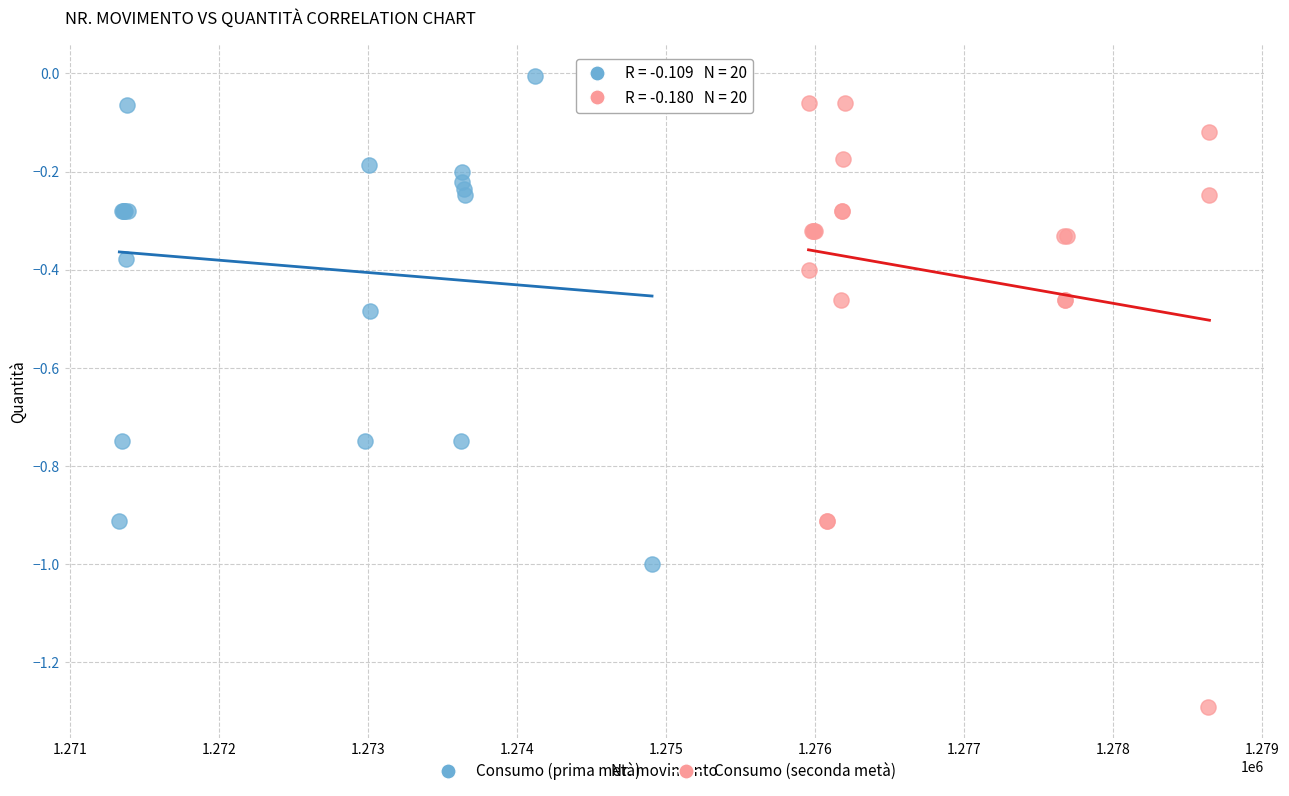

Which series reaches the maximum Y coordinate?

Consumo (prima metà)